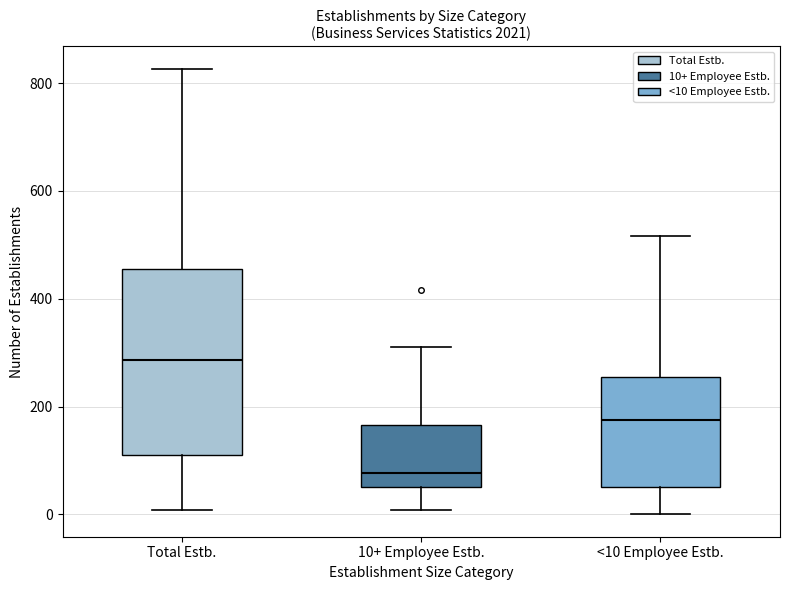

Reading left to right, transcribe this box plot: for each box, give where its median line is, the range the box spans, and where its two whiskers end, as read against the y-axis. The values are not printed on the chart, so give them approximately, as read against the axis.

Total Estb.: median 280, box 120 to 460, whiskers 0 to 820
10+ Employee Estb.: median 80, box 60 to 160, whiskers 0 to 320
<10 Employee Estb.: median 180, box 60 to 260, whiskers 0 to 520